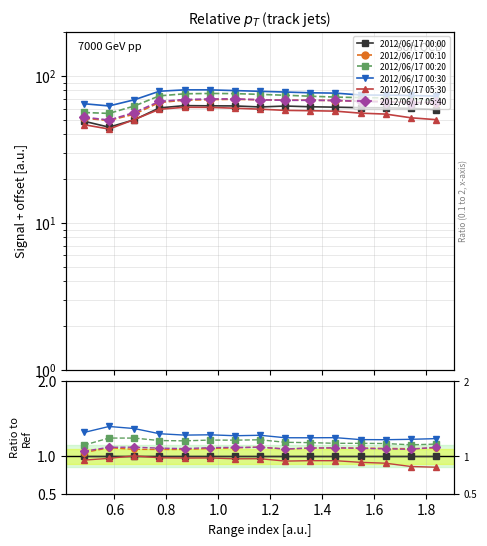

What are all the series names shown in the legend?

2012/06/17 00:00, 2012/06/17 00:10, 2012/06/17 00:20, 2012/06/17 00:30, 2012/06/17 05:30, 2012/06/17 05:40